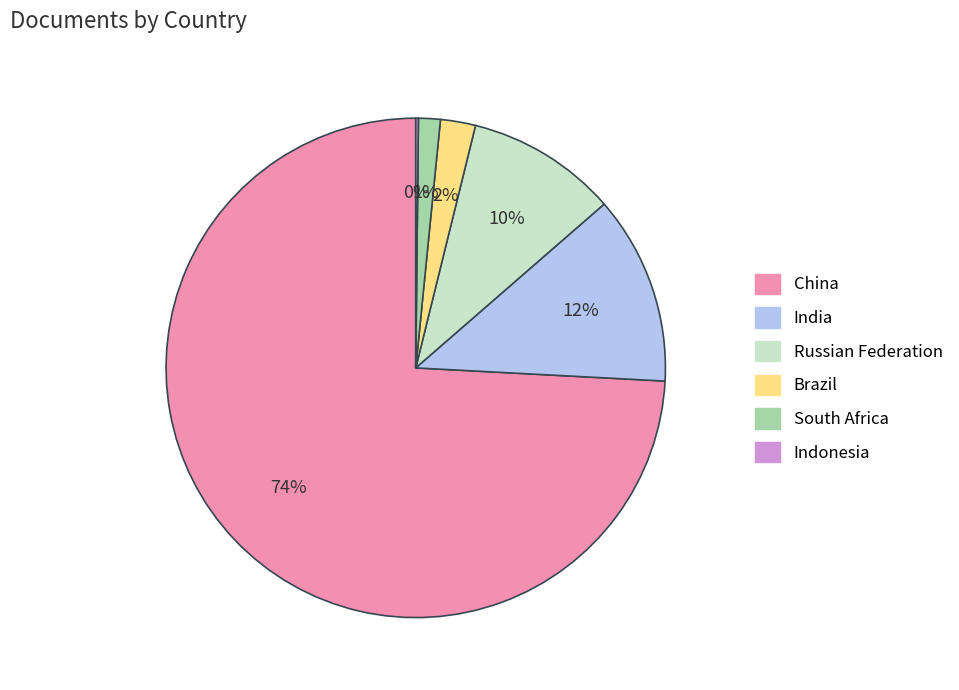

Approximately how many times larger is the value at India compared to China?

0.2